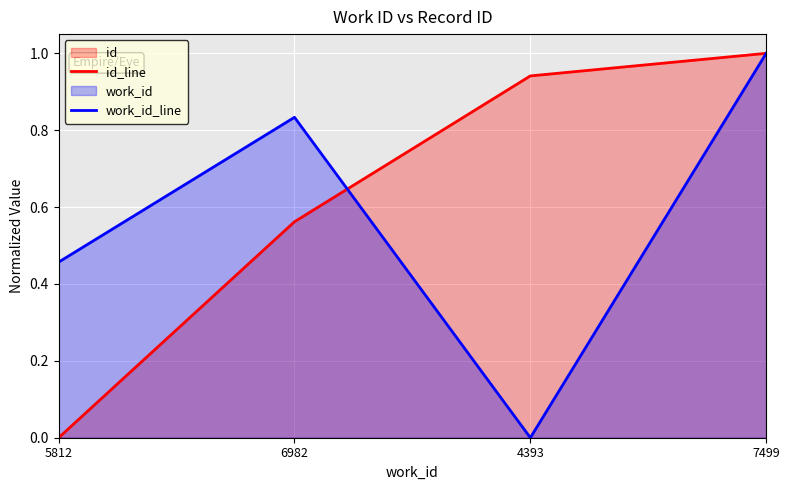

Rank the series at 5812 from highest to lowest value.

work_id_line, id_line